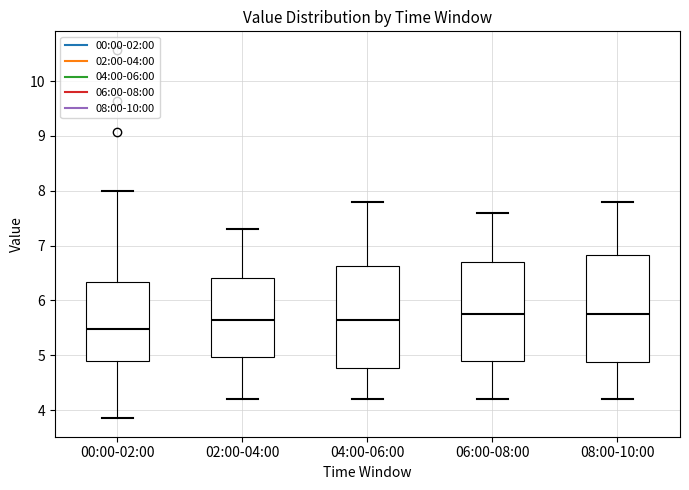

Where is the lower edge of the box for 08:00-10:00 on the y-axis? The values are not printed on the chart, so give them approximately, as read against the axis.

4.9